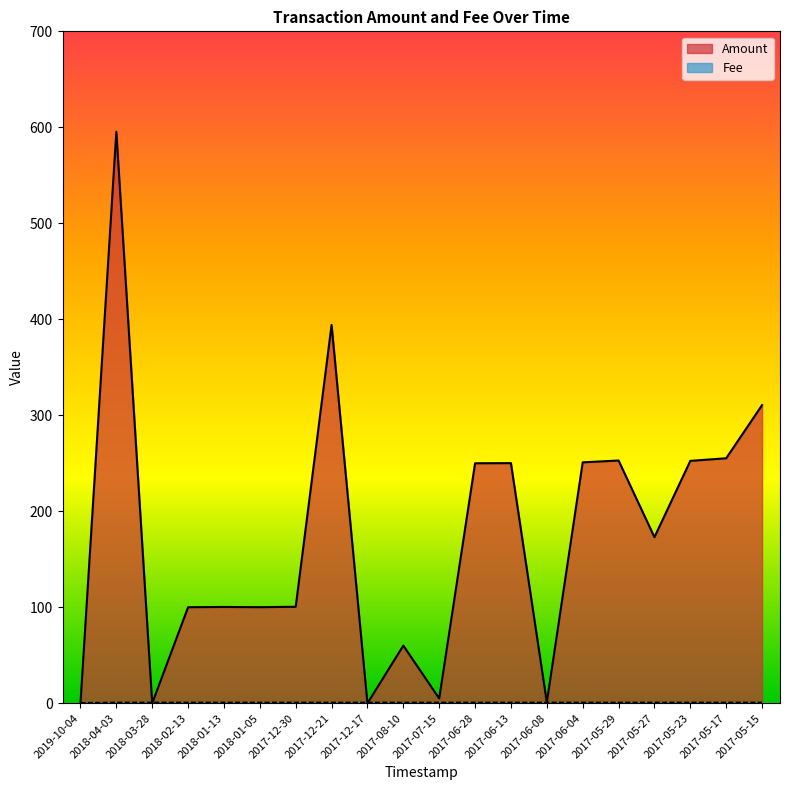

What is the maximum value for Amount?

595.4